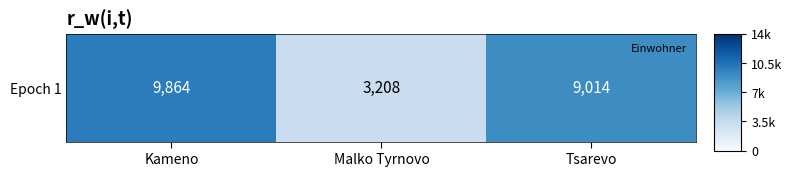

Is it true that the value at Malko Tyrnovo is 3208?

True